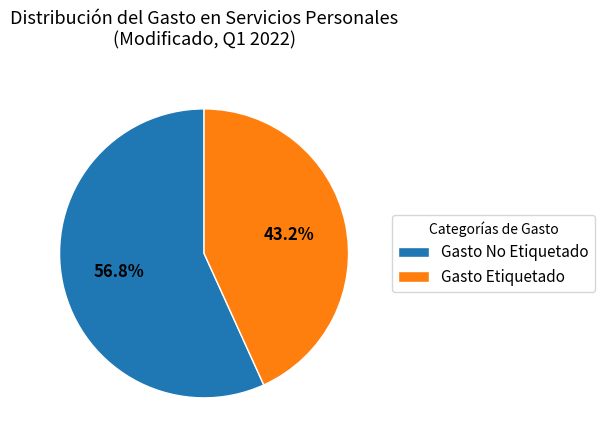

Which category has the biggest portion of the pie?

Gasto No Etiquetado